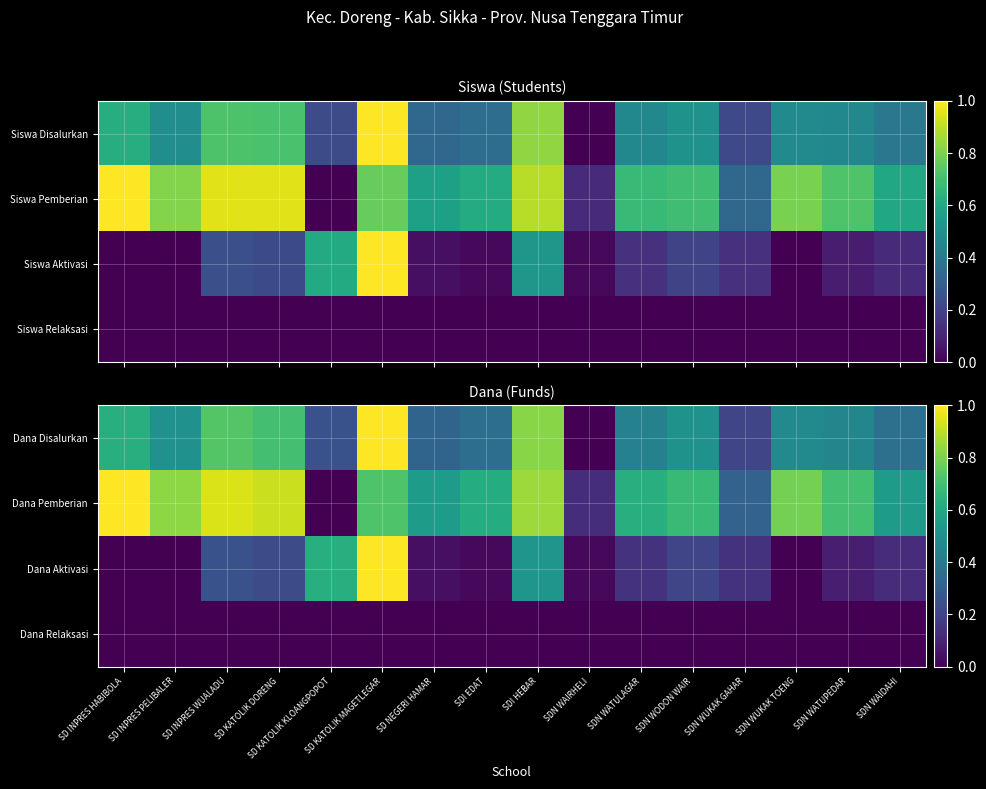

The value of Dana Aktivasi at SDI HEBAR is 0.5. True or false?

True